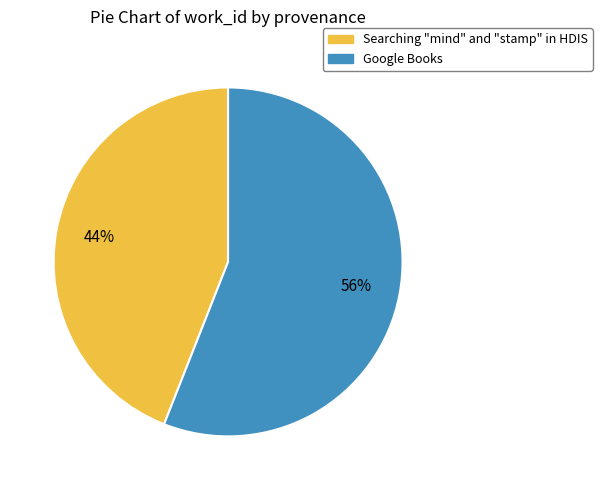

Count the number of slices in the pie.

2